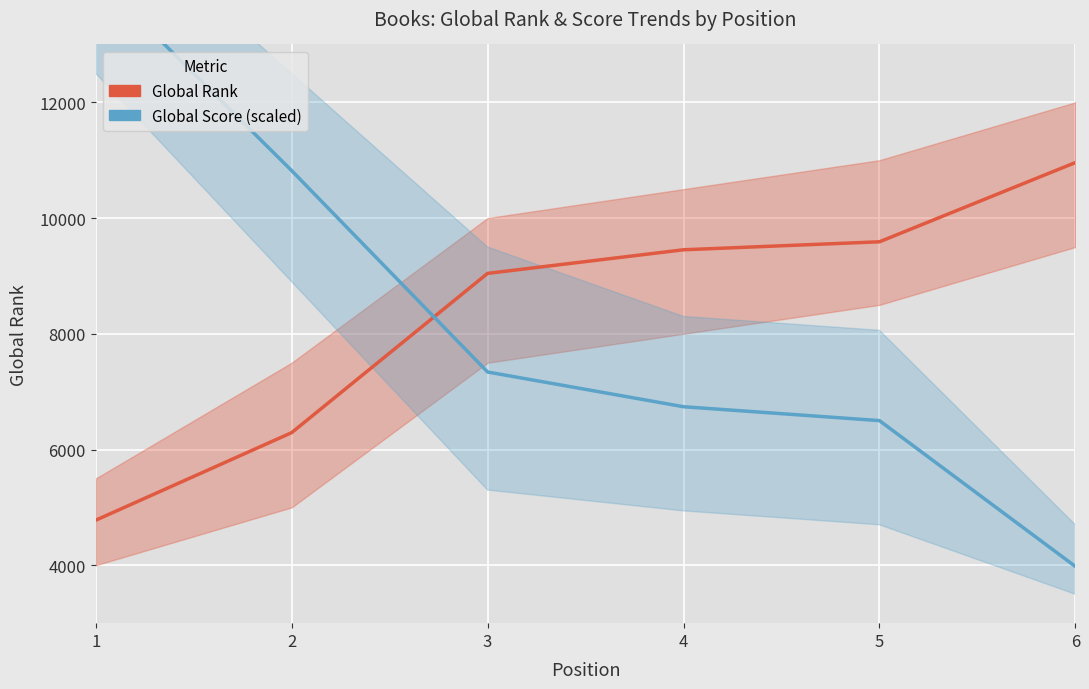

What is the total value across all series at 5?

16090